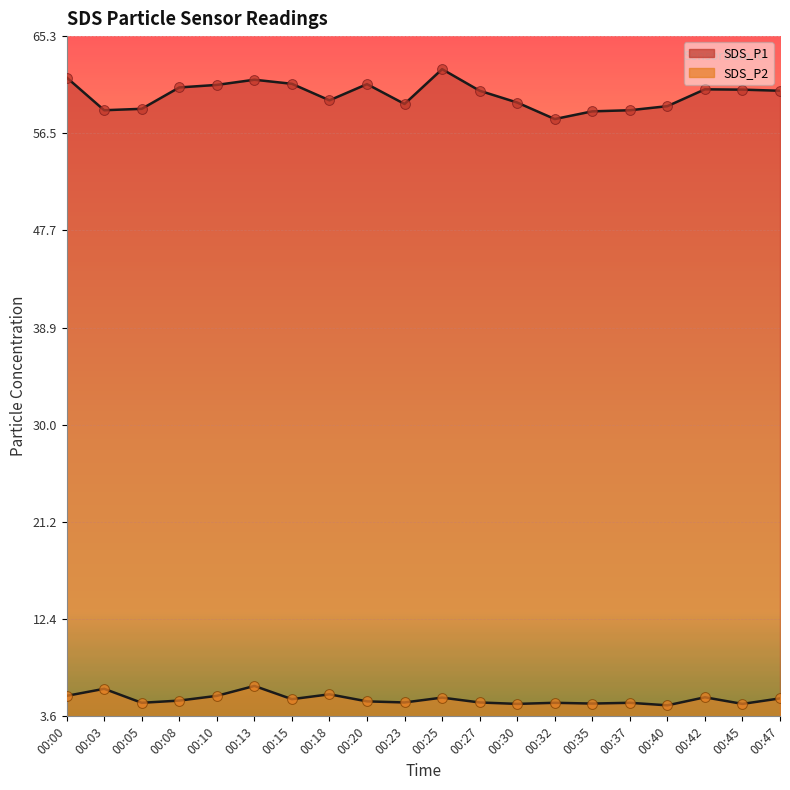

At which category is the sum across all series the highest?

00:13